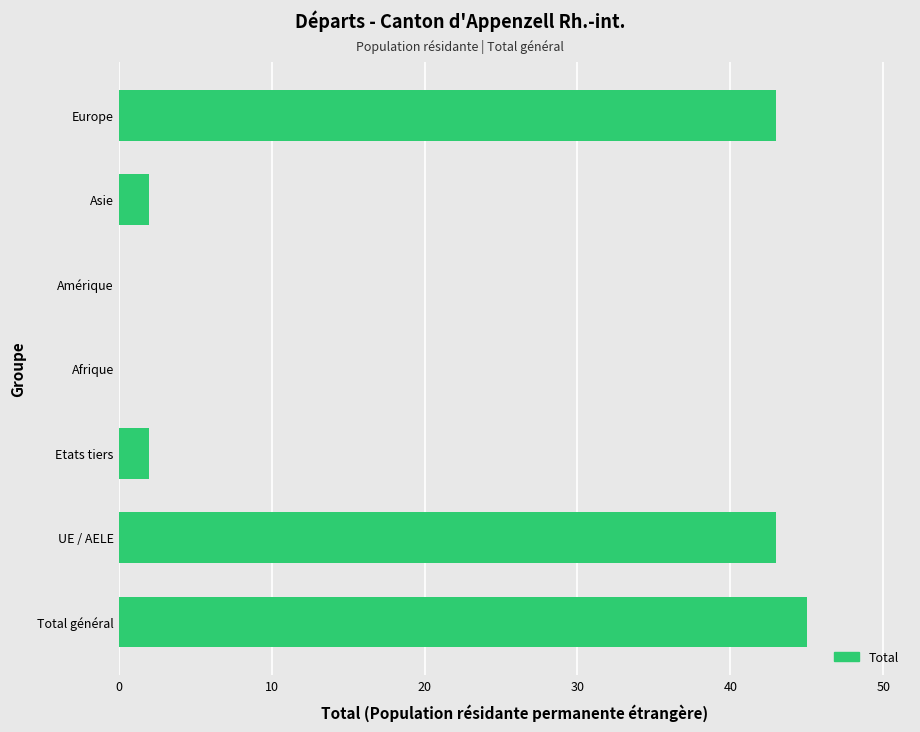

Is it true that the value at Europe is 43?

True